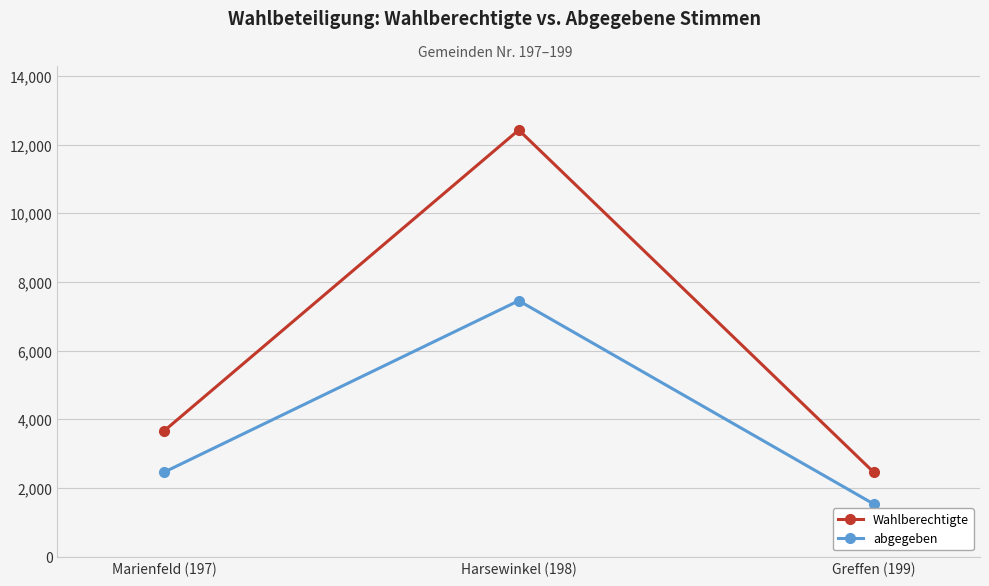

True or false: abgegeben has a value of 1534 at Greffen (199).

True